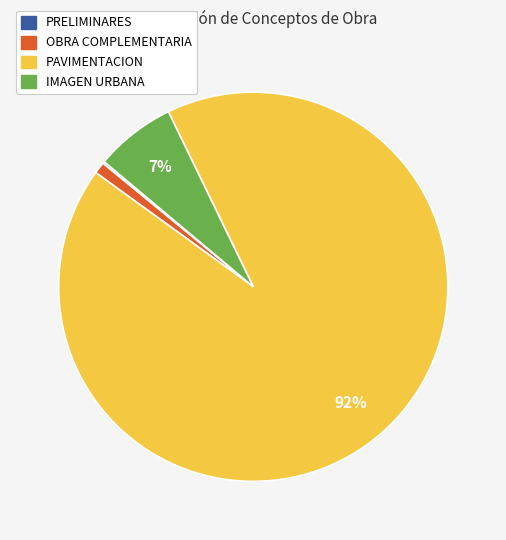

Is it true that PAVIMENTACION is 92% of the pie?

True